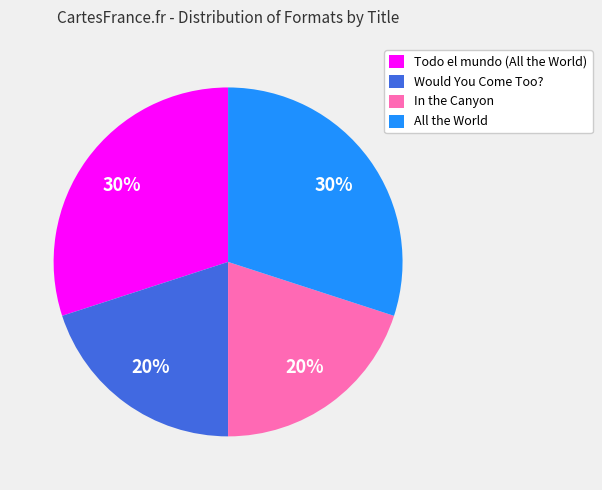

What is the ratio of the value at Todo el mundo (All the World) to the value at All the World?

1.0